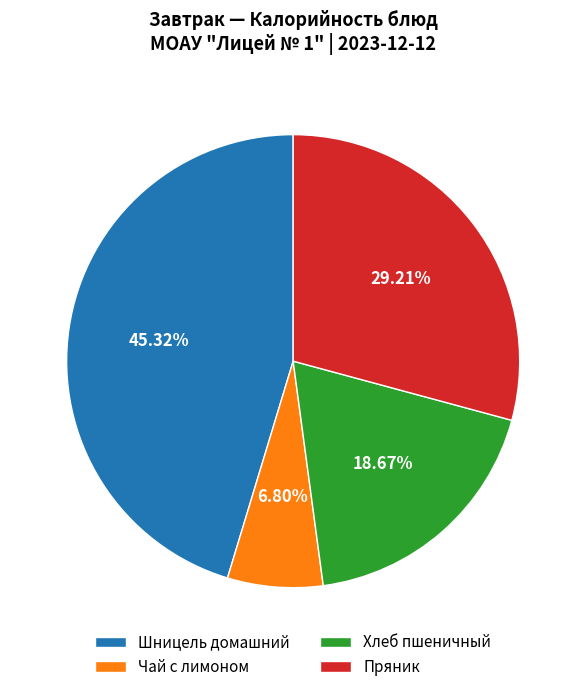

To the nearest percent, what portion does Пряник represent?

29%